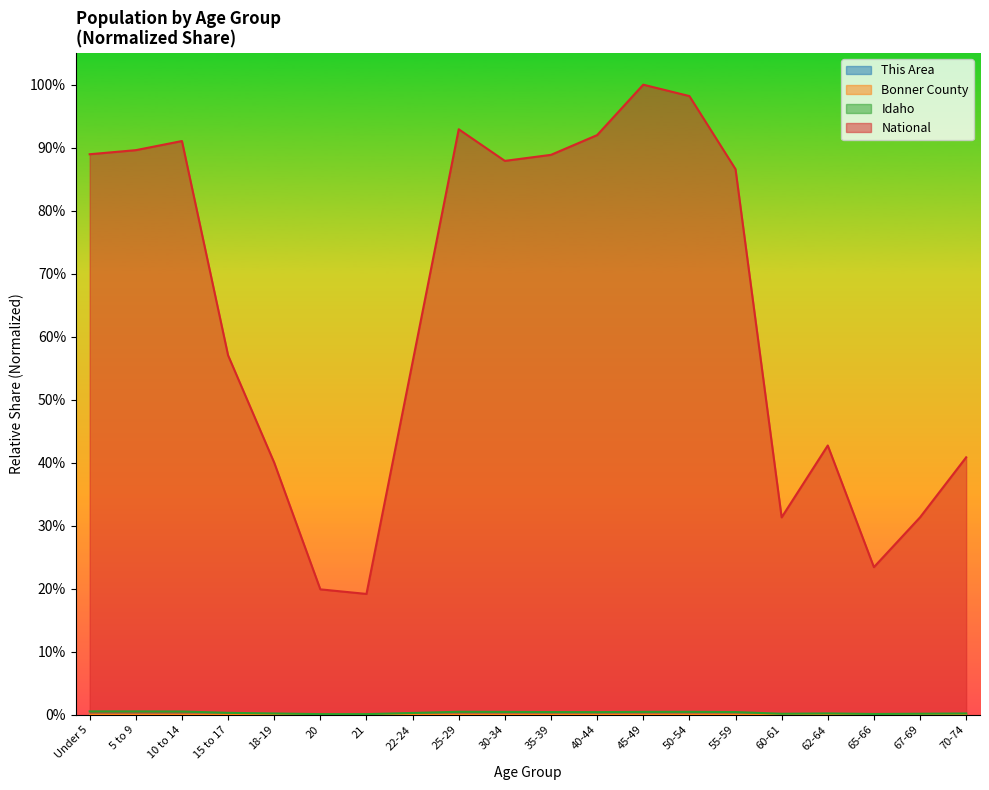

Is it true that Bonner County equals 0.0 at 67-69?

False